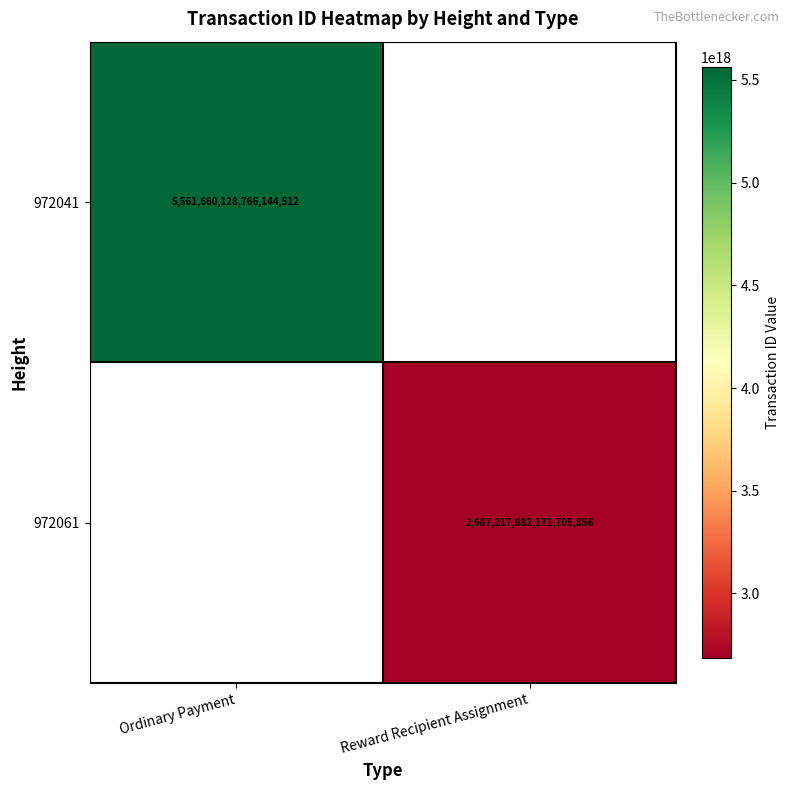

The value of 972061 at Reward Recipient Assignment is 1043833946420563328. True or false?

False